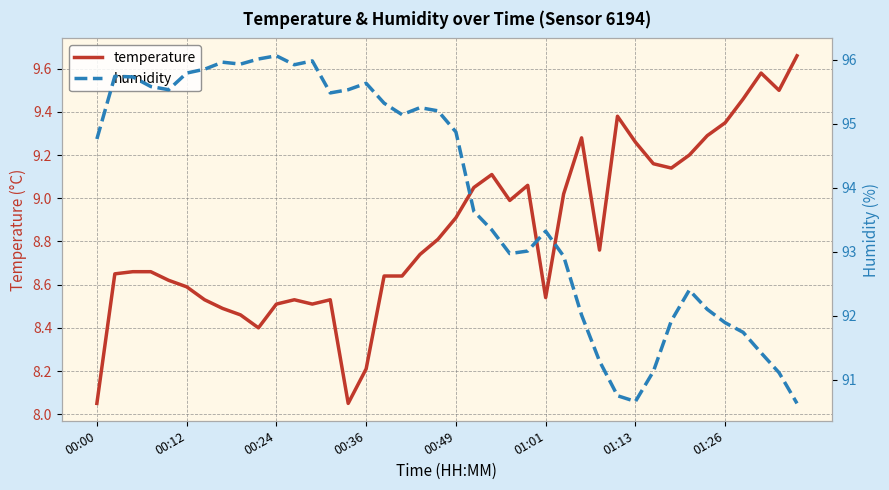

True or false: temperature and humidity intersect in this chart.

False